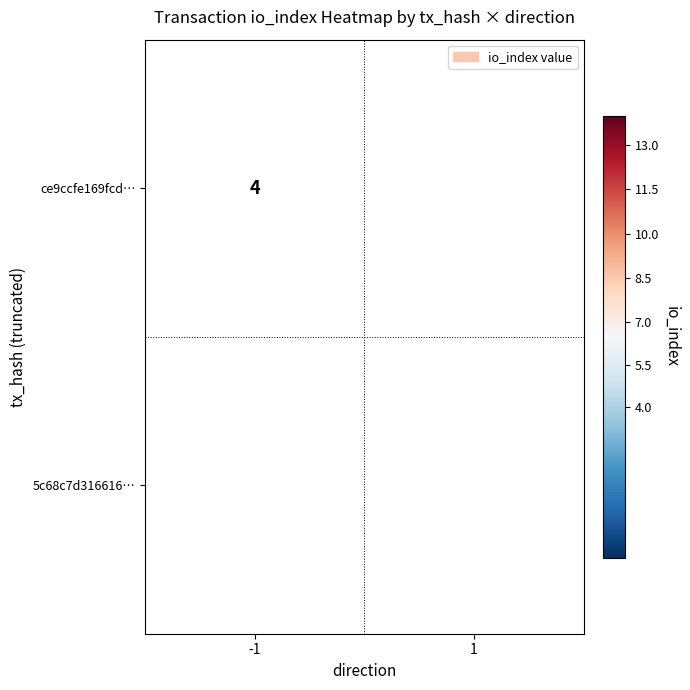

How many data points does each series have?

2